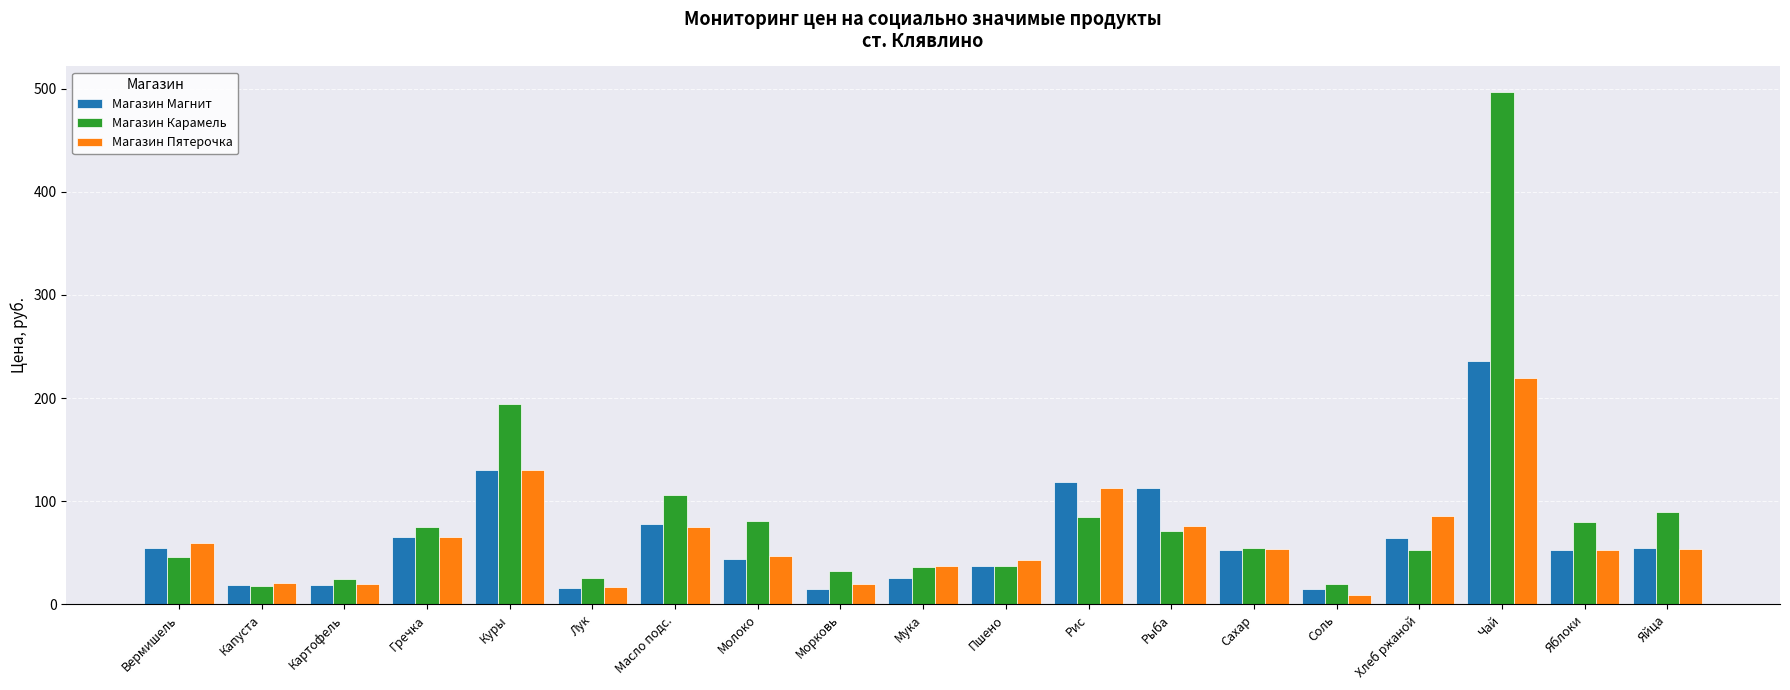

Between Гречка and Куры, which series saw the biggest shift?

Магазин Карамель